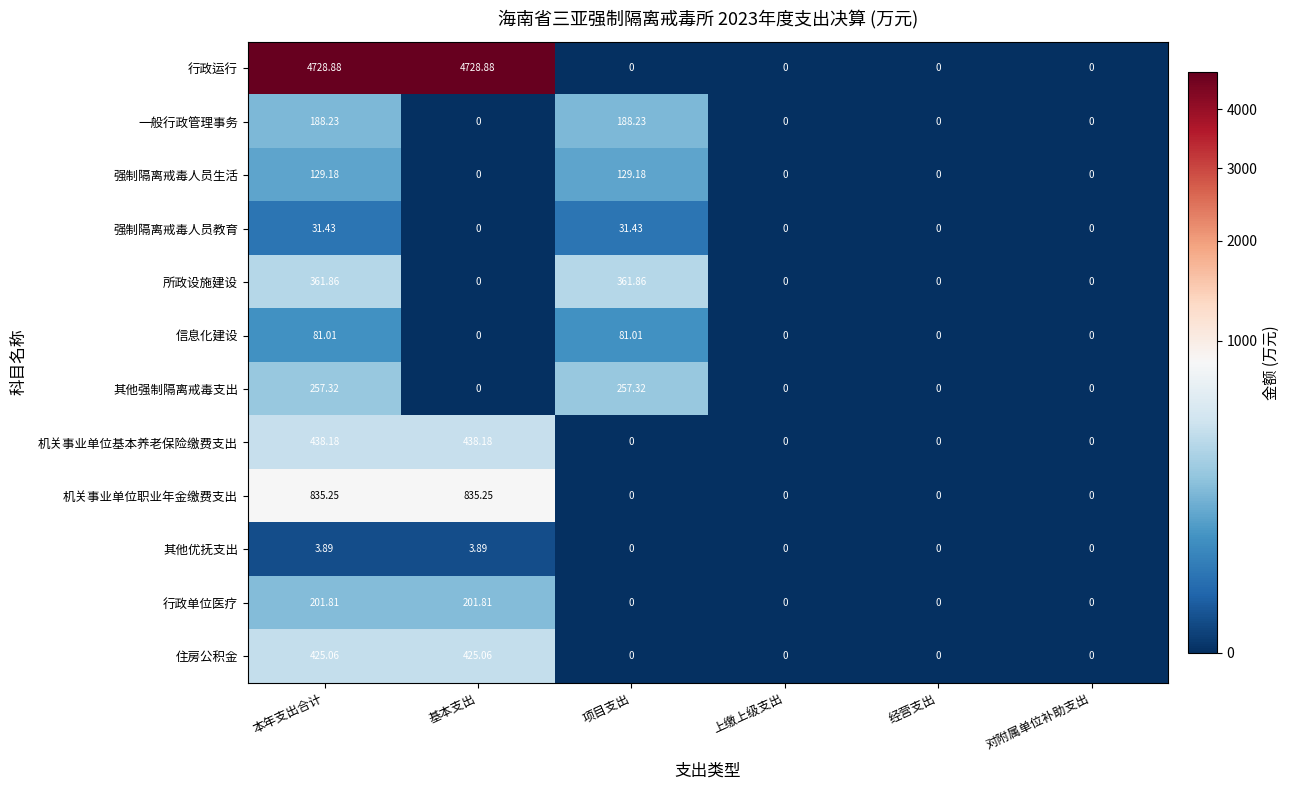

Rank the series by their maximum value, from highest to lowest.

行政运行, 机关事业单位职业年金缴费支出, 机关事业单位基本养老保险缴费支出, 住房公积金, 所政设施建设, 其他强制隔离戒毒支出, 行政单位医疗, 一般行政管理事务, 强制隔离戒毒人员生活, 信息化建设, 强制隔离戒毒人员教育, 其他优抚支出